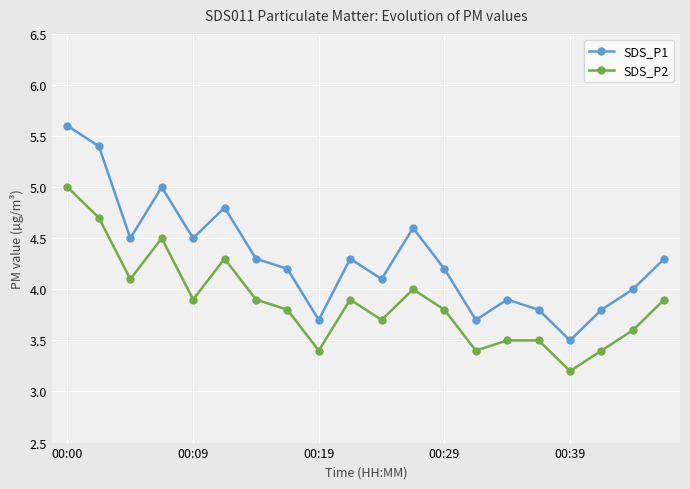

Rank the series by their average value, from highest to lowest.

SDS_P1, SDS_P2